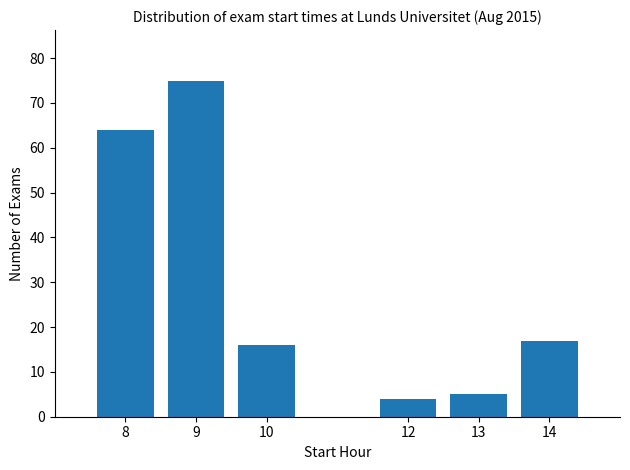

Reading left to right, transcribe all the data shown in this chart.

8=64	9=75	10=16	12=4	13=5	14=17